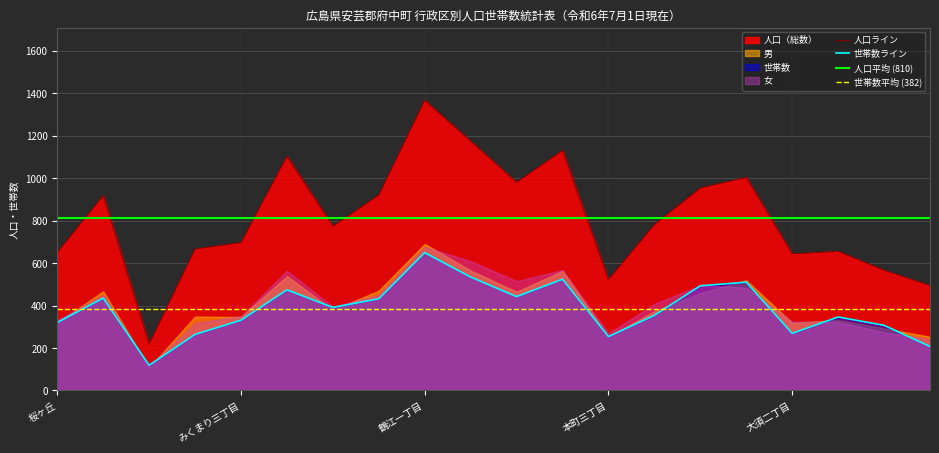

True or false: 人口ライン and 世帯数ライン intersect in this chart.

False